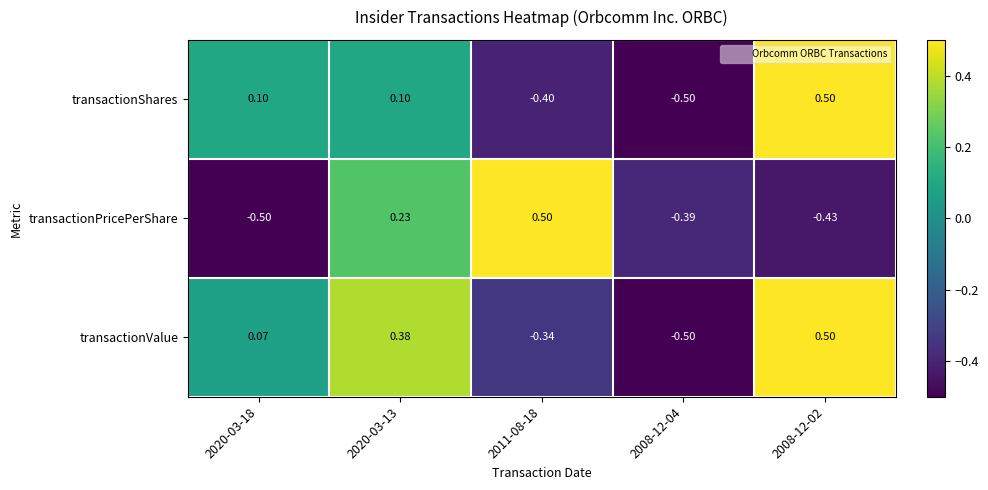

Is the value of transactionValue at 2008-12-02 greater than the value of transactionShares at 2020-03-13?

Yes